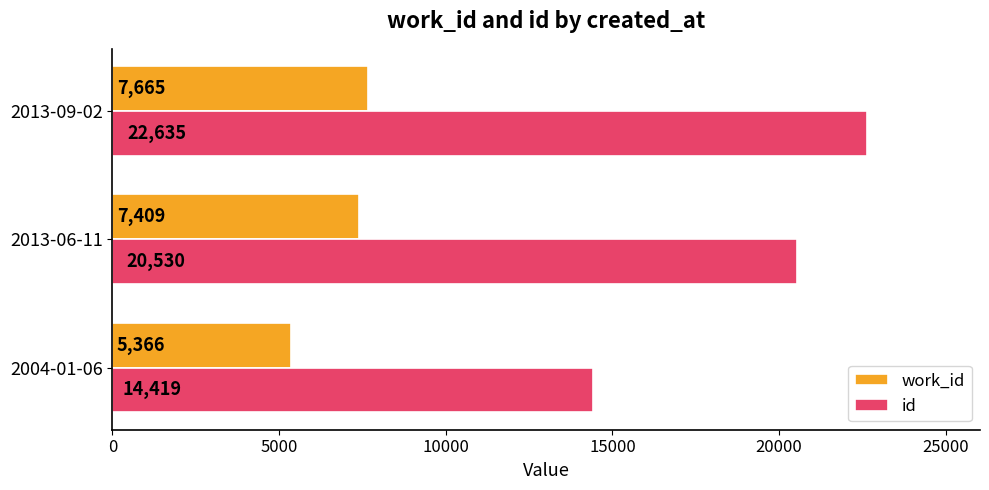

List the labels in order of id value, largest first.

2013-09-02, 2013-06-11, 2004-01-06